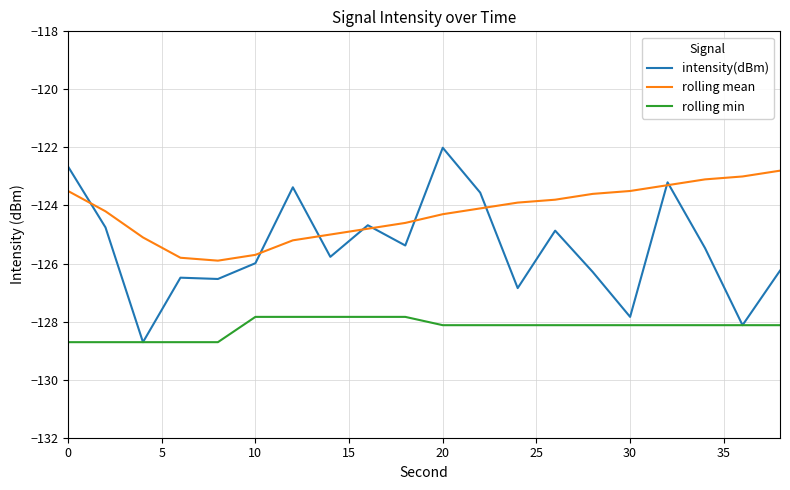

What is the highest value of the rolling min series?

-127.8